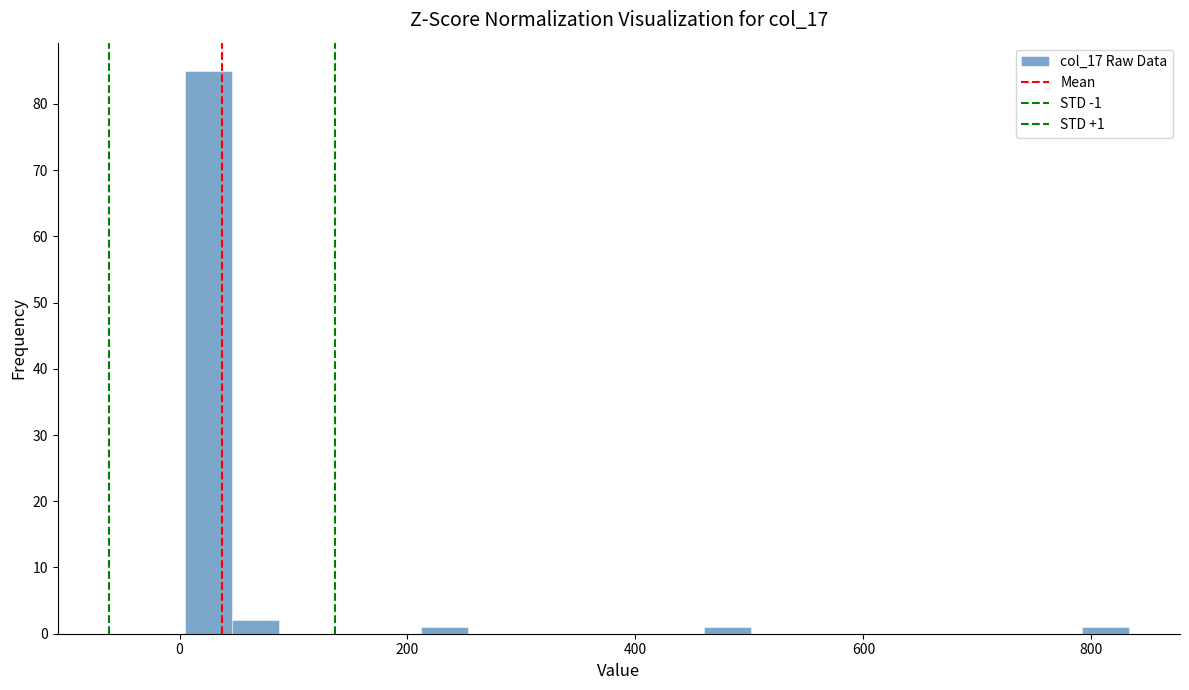

Read against the x-axis, roughly where is the centre of the tallest bar?

20